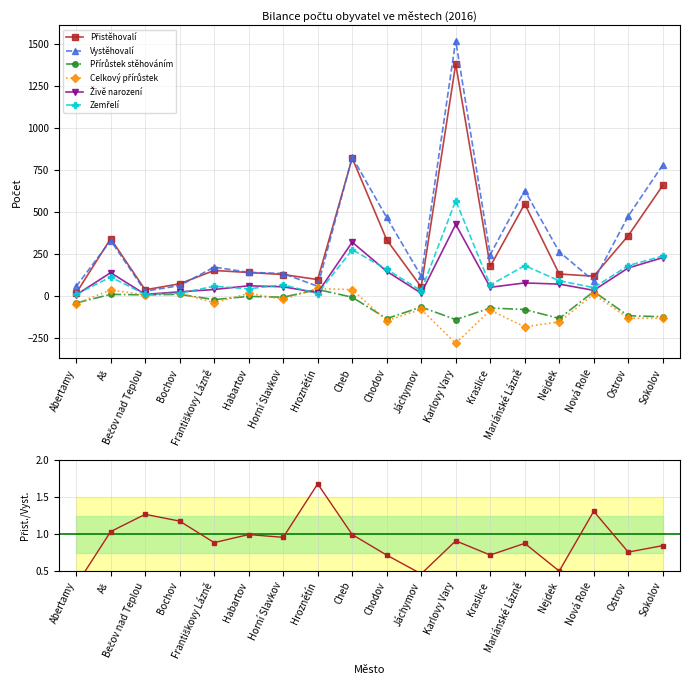

What is the difference between the maximum and minimum values in the Přistěhovalí series?

1362